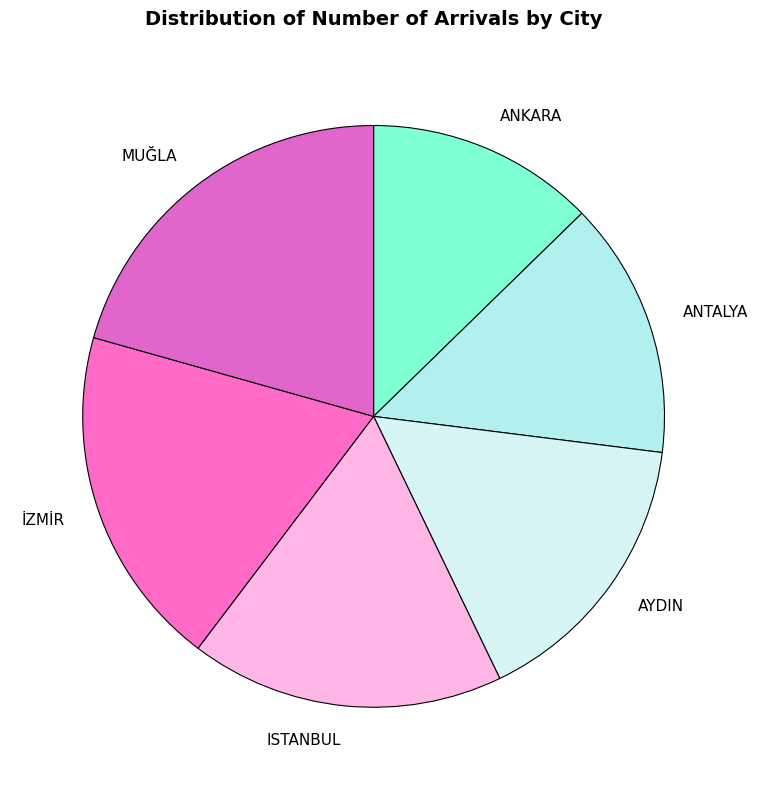

Does MUĞLA account for over 50% of the chart?

No